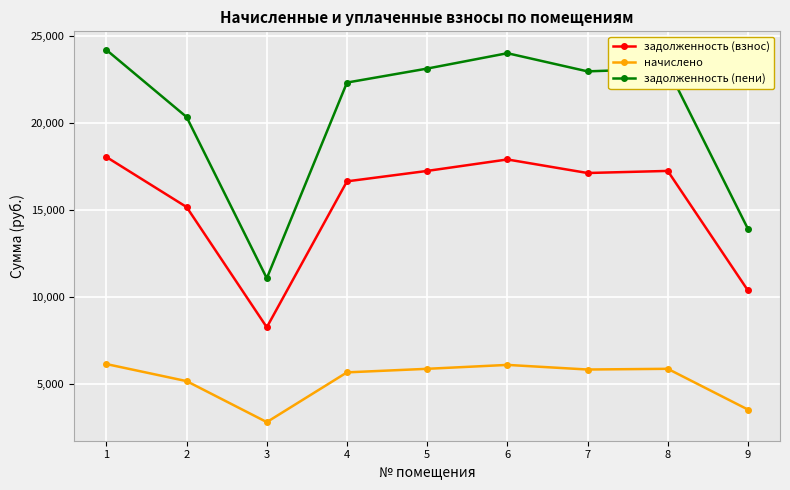

List the series in order of their peak value, highest first.

задолженность (пени), задолженность (взнос), начислено